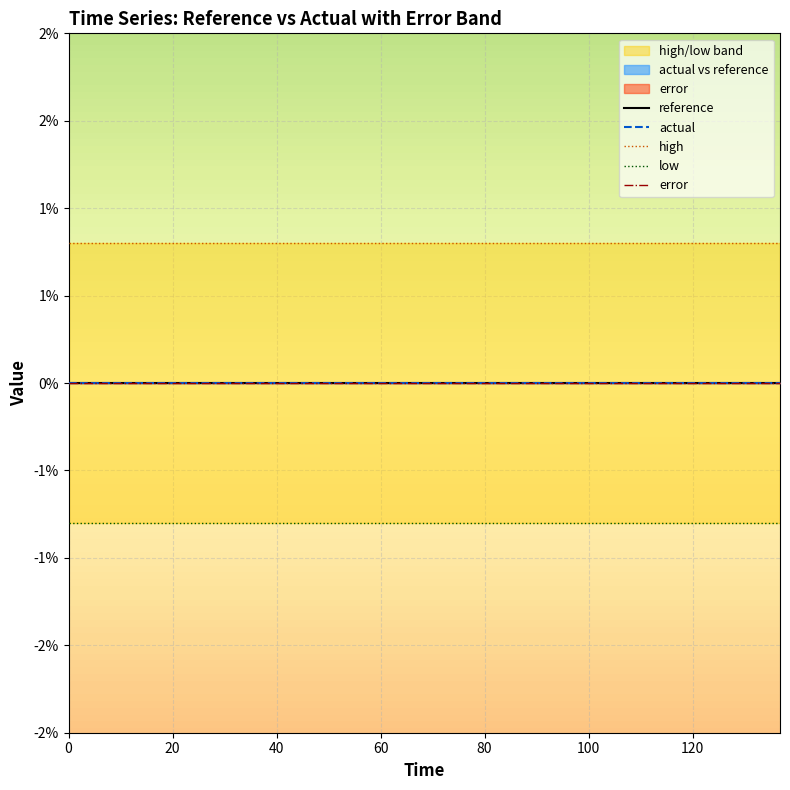

How many lines are shown in the chart?

5